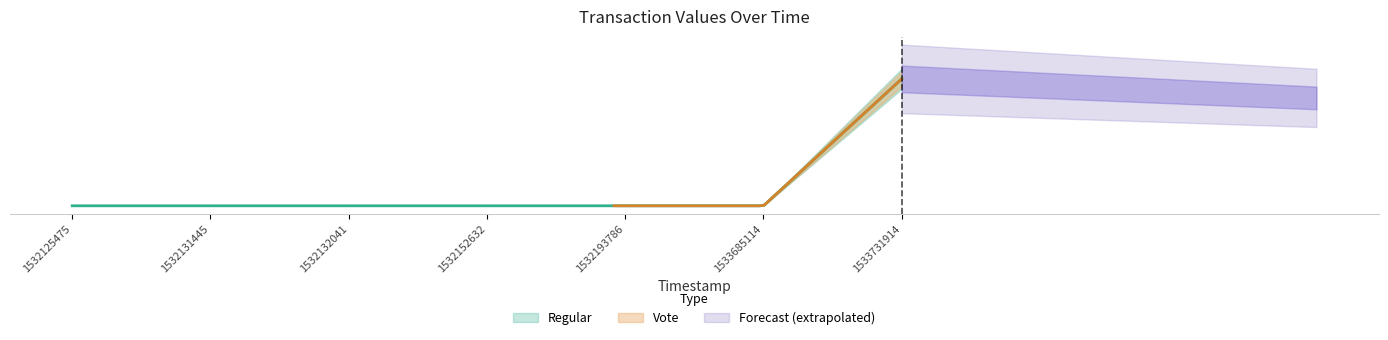

Which has a higher value, 1533685114 or 1532152632?

1533685114